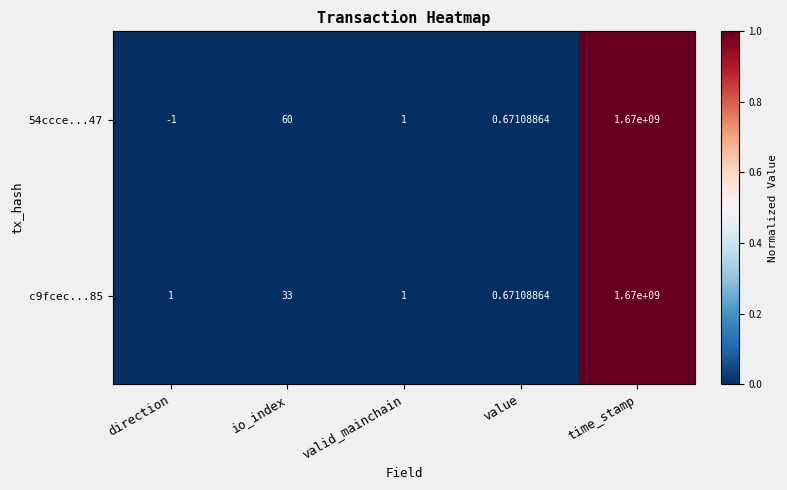

At how many categories does at least one series exceed 0?

5